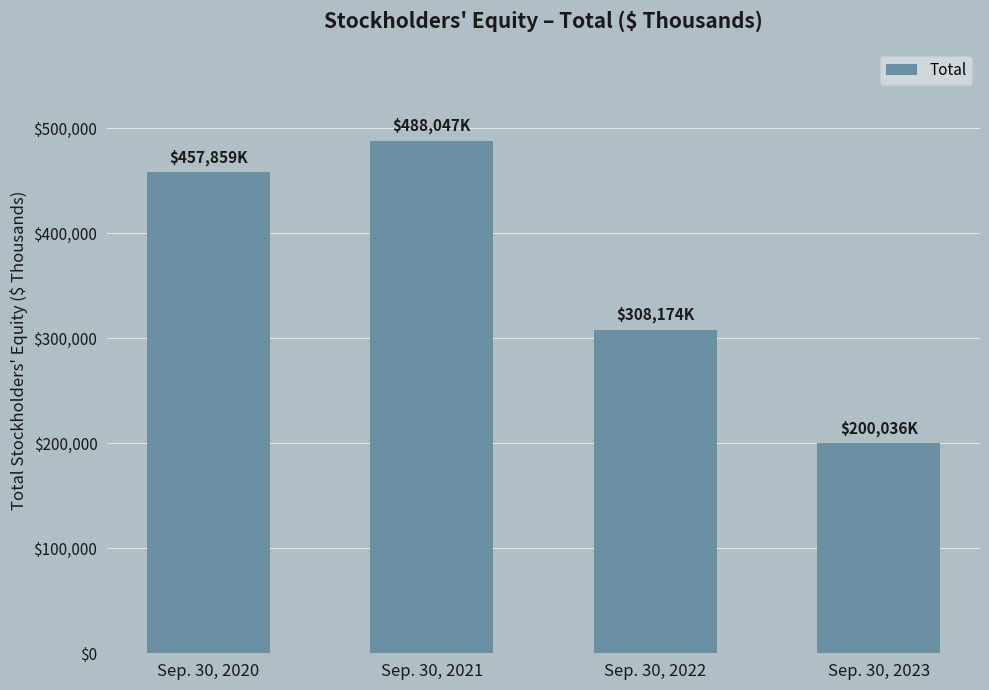

How many data points does each series have?

4